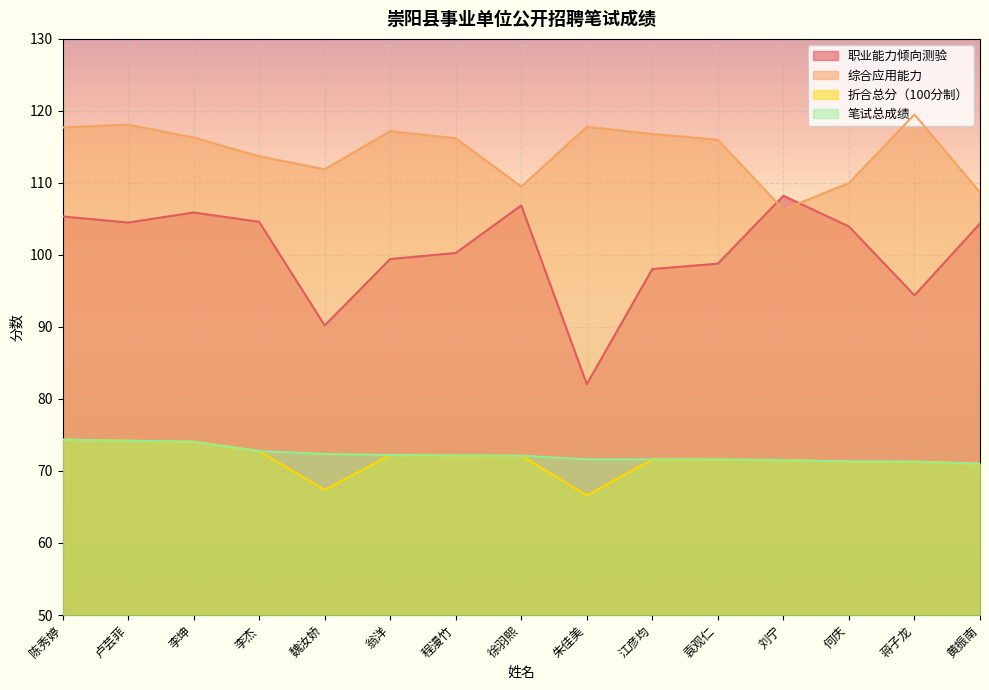

What is the difference between the maximum and minimum values in the 综合应用能力 series?

13.2